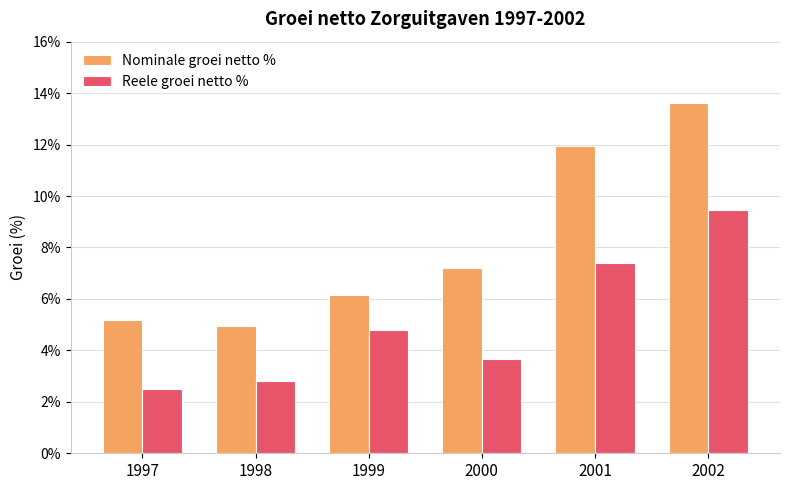

Which series has the widest spread of values?

Nominale groei netto %